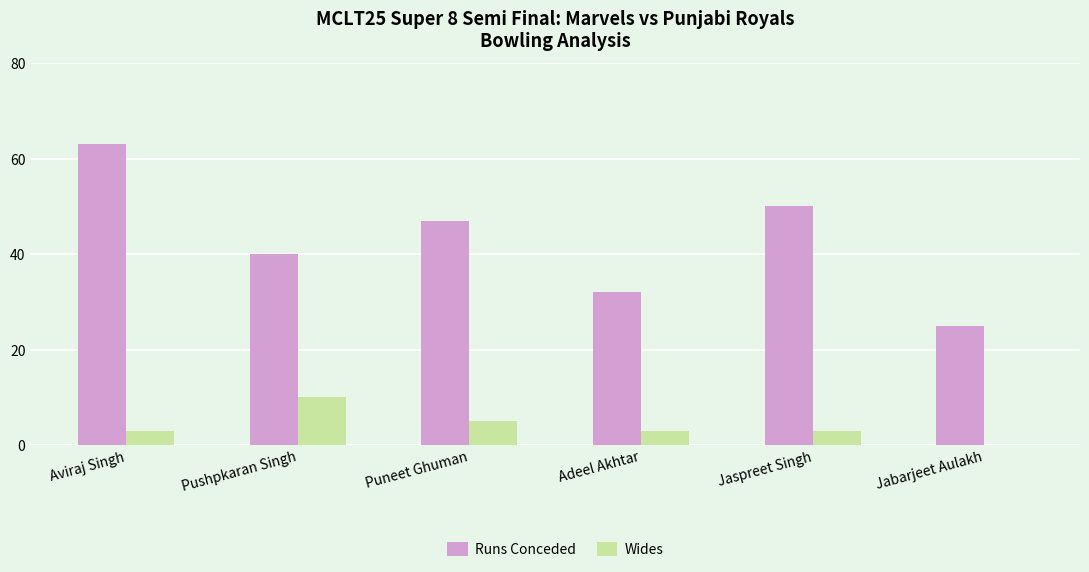

What is the sum of all Runs Conceded values?

257